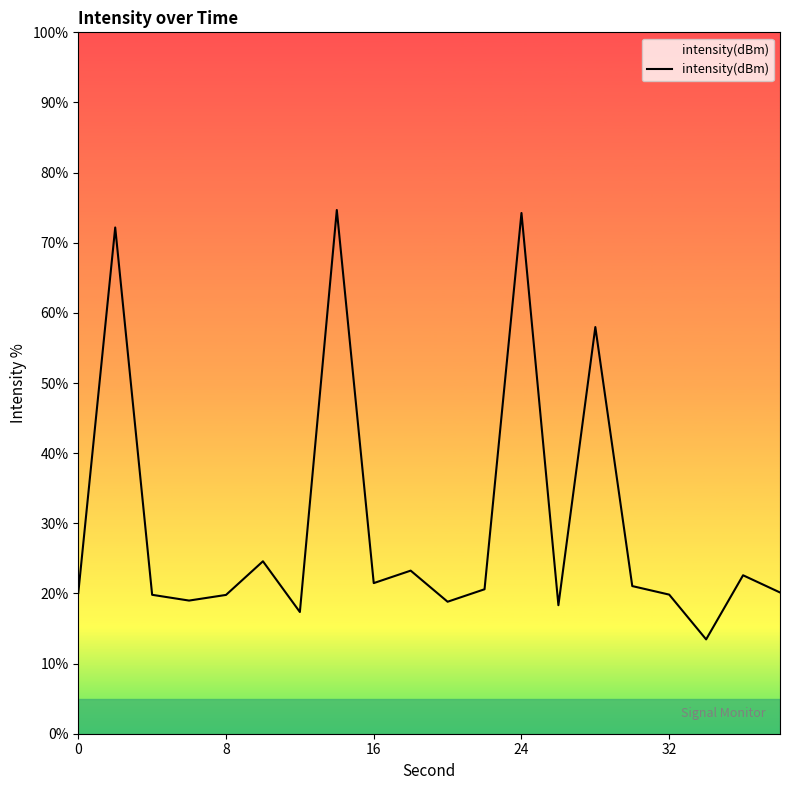

What is the minimum value shown in the chart?

13.4